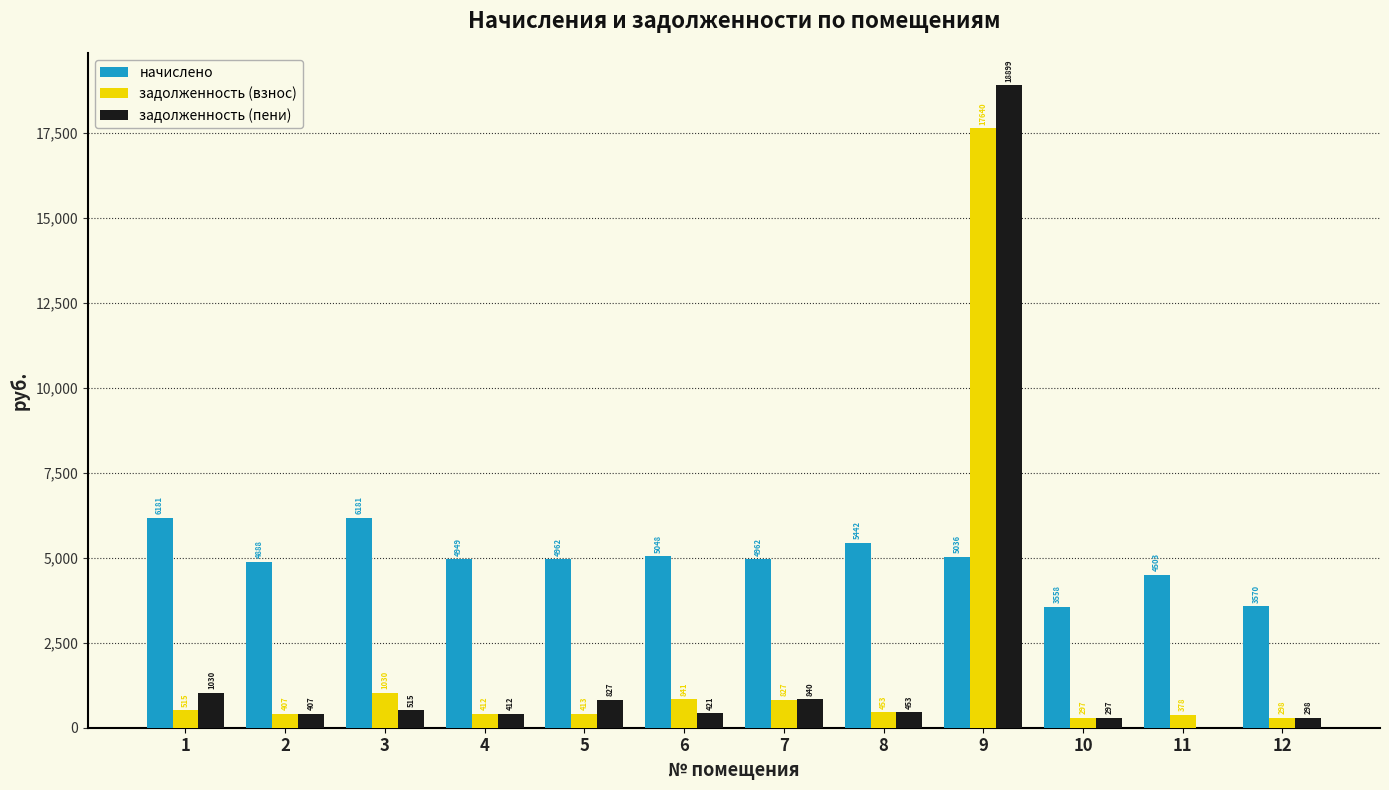

How many groups of bars are there?

12